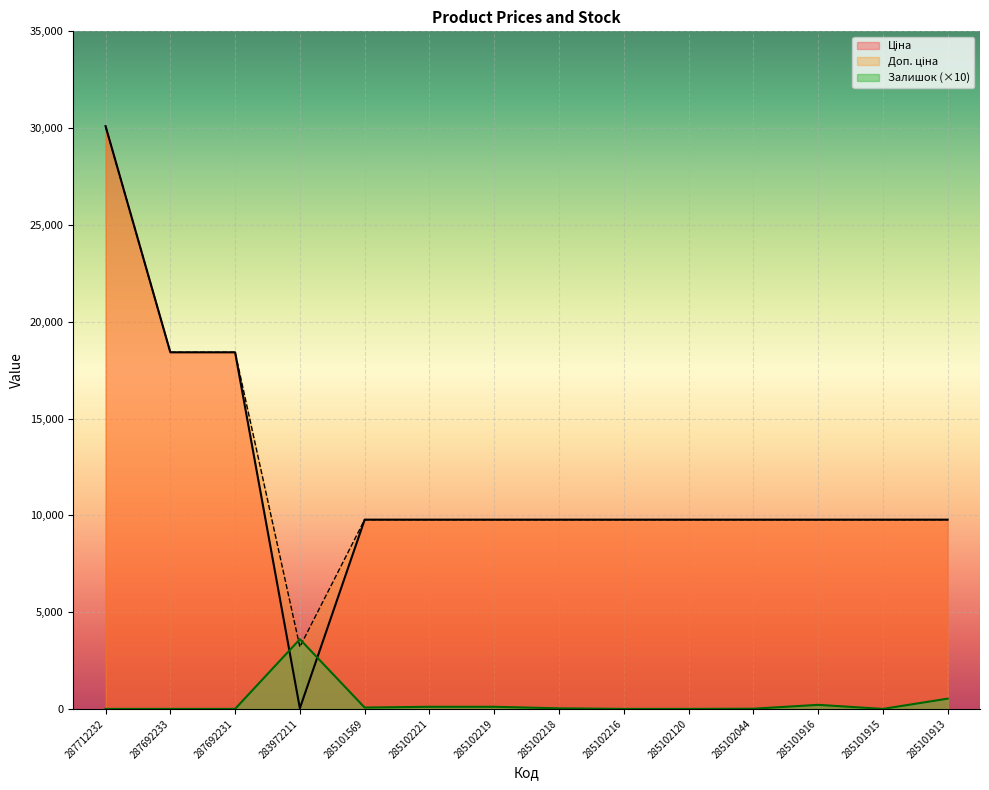

True or false: Доп. ціна and Ціна cross at least once.

False